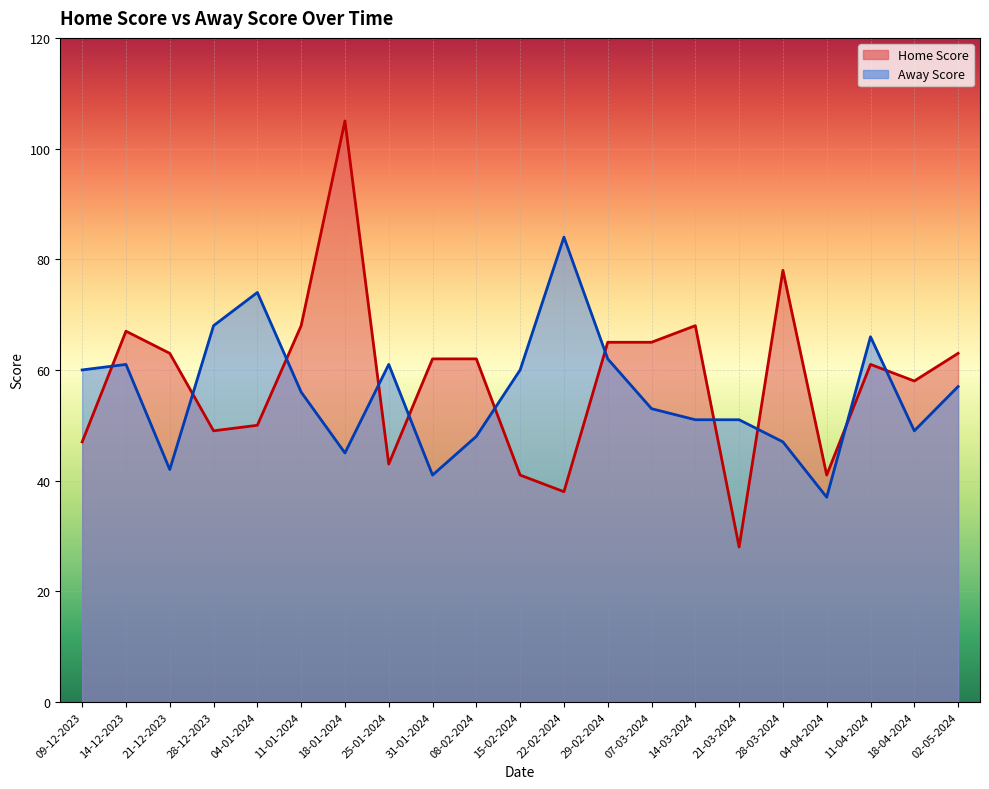

What is the difference between the maximum and minimum values in the Home Score series?

77